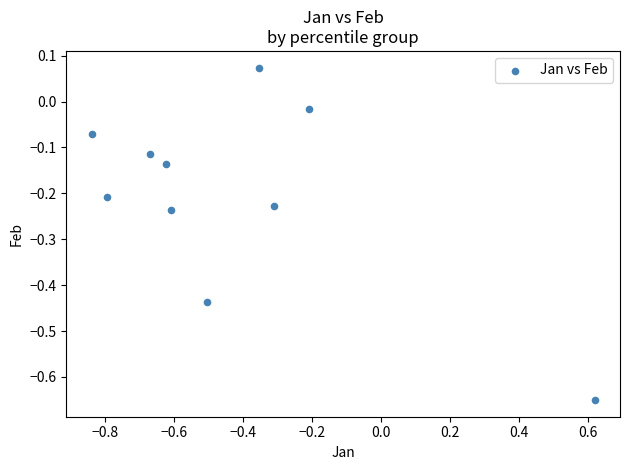

What is the range of X values (max minus min)?

1.5